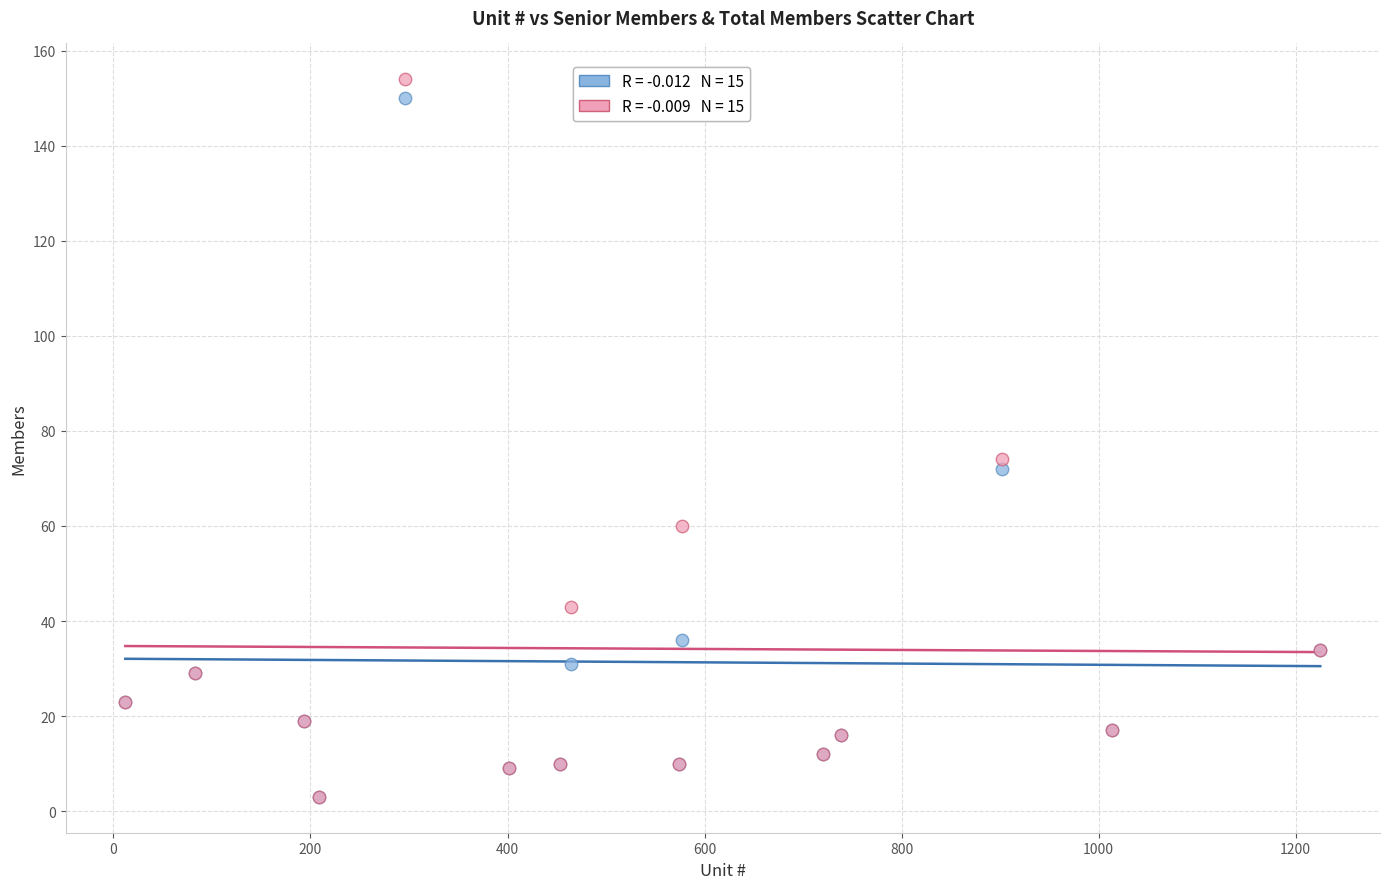

Across all series, what Y value is closest to 78?

74